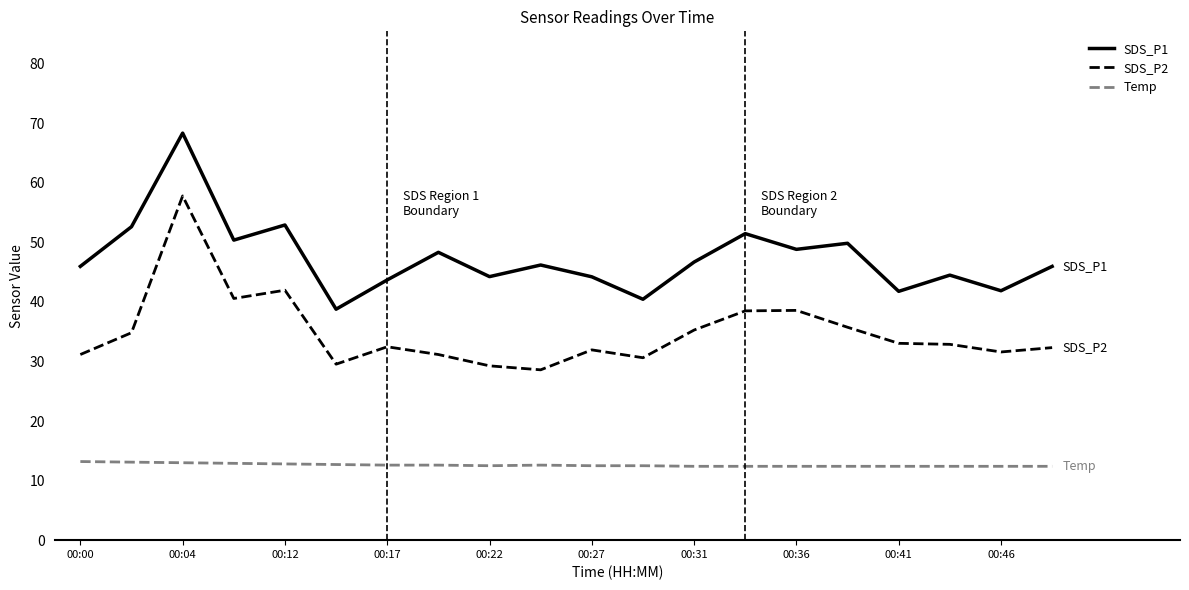

List the series in order of their peak value, highest first.

SDS_P1, SDS_P2, Temp